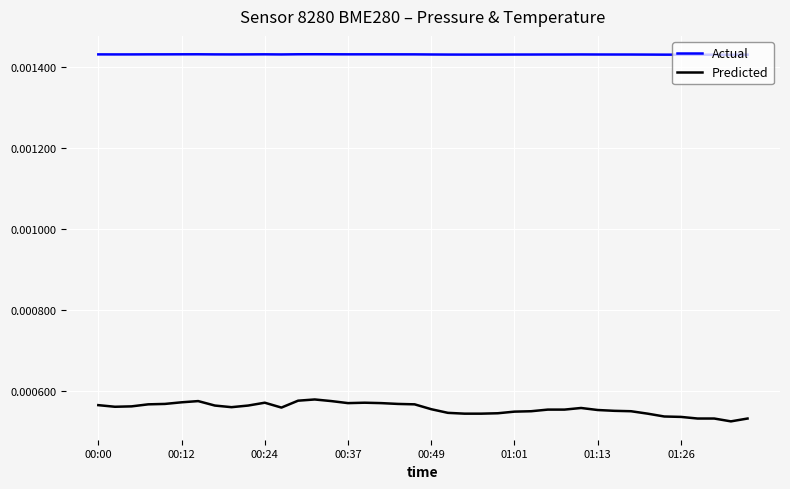

Which series has the largest total across all categories?

Actual